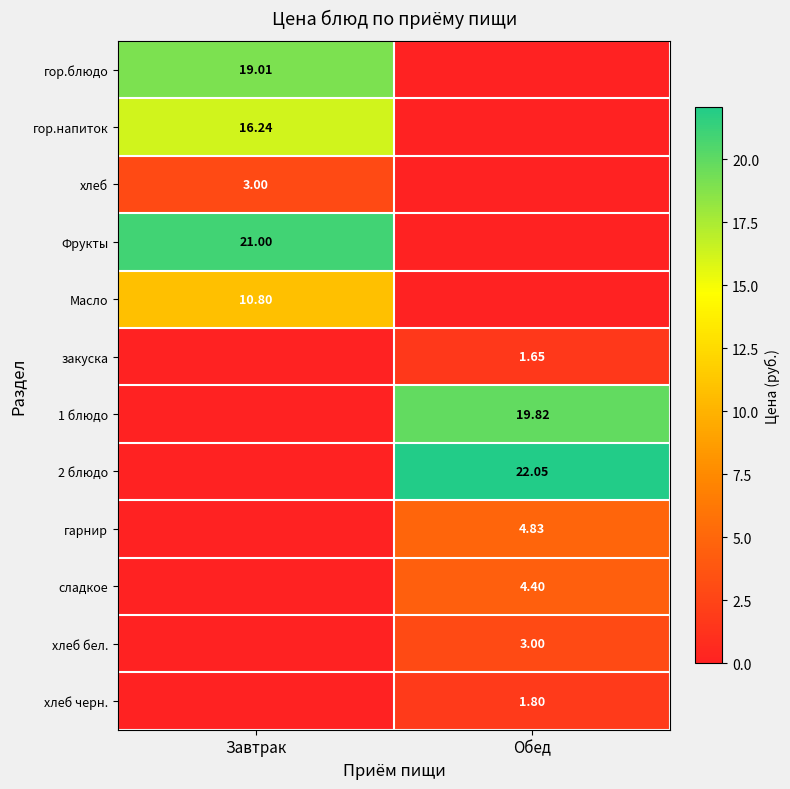

The хлеб бел. series shows 3.0 at Обед. True or false?

True